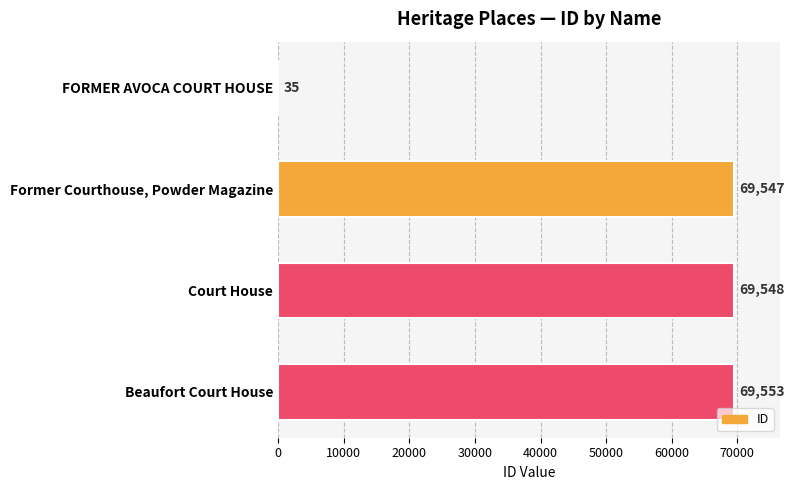

What is the approximate value at Former Courthouse, Powder Magazine, to the nearest 10?

69550